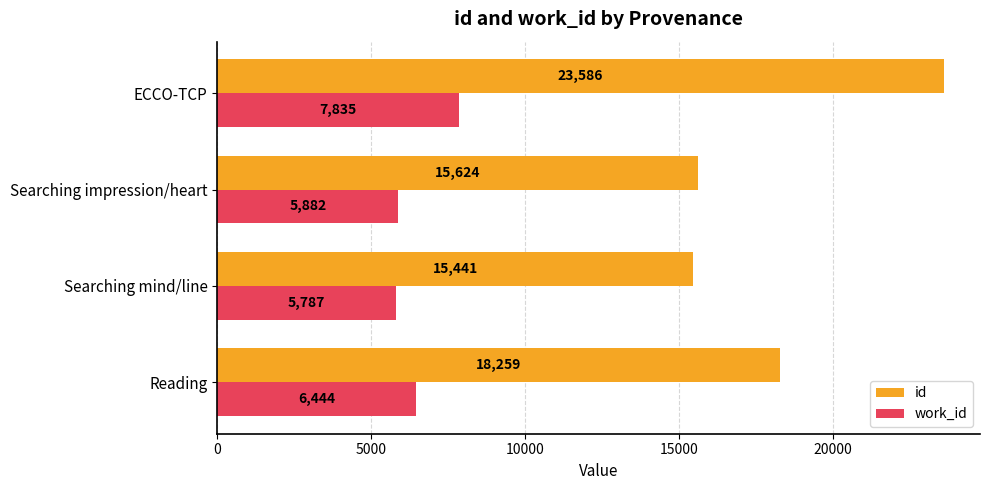

Is it true that id equals 30920.7 at Reading?

False